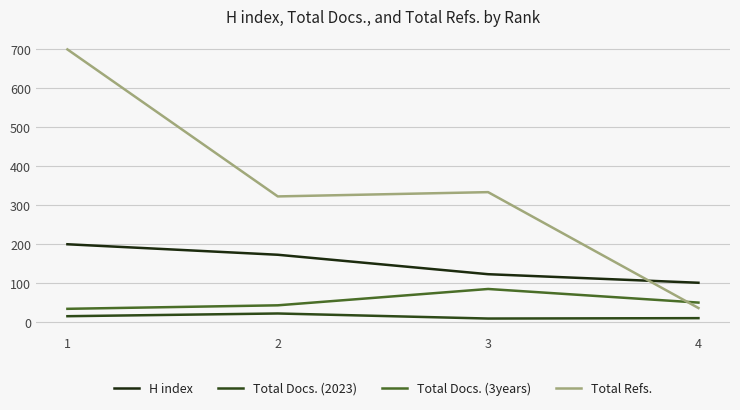

Which series has the widest spread of values?

Total Refs.